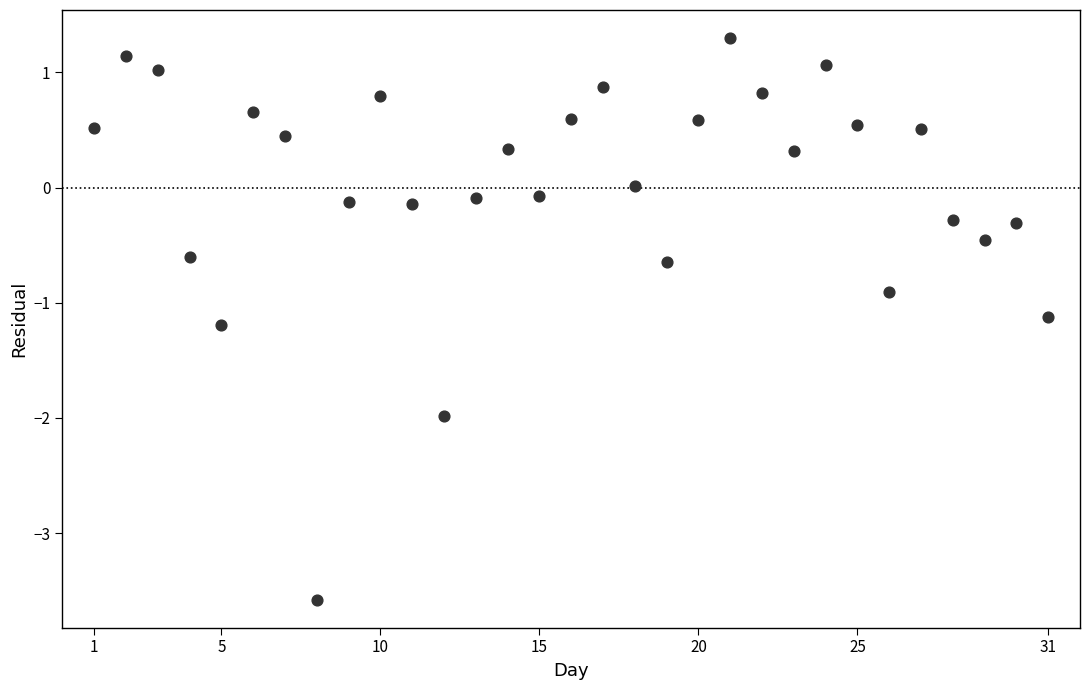

What is the range of Y values (max minus min)?

4.9